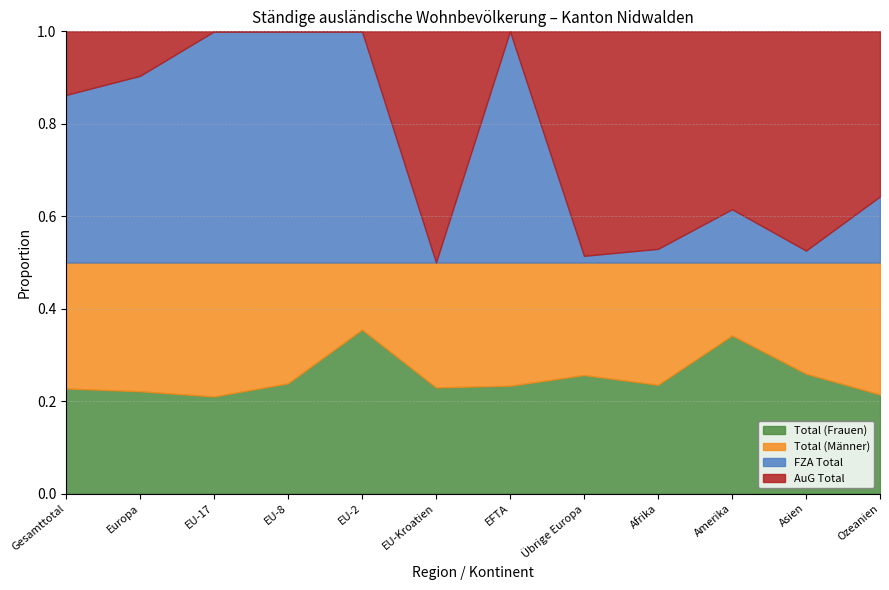

How many values in the Total (Männer) series are below 125?

6